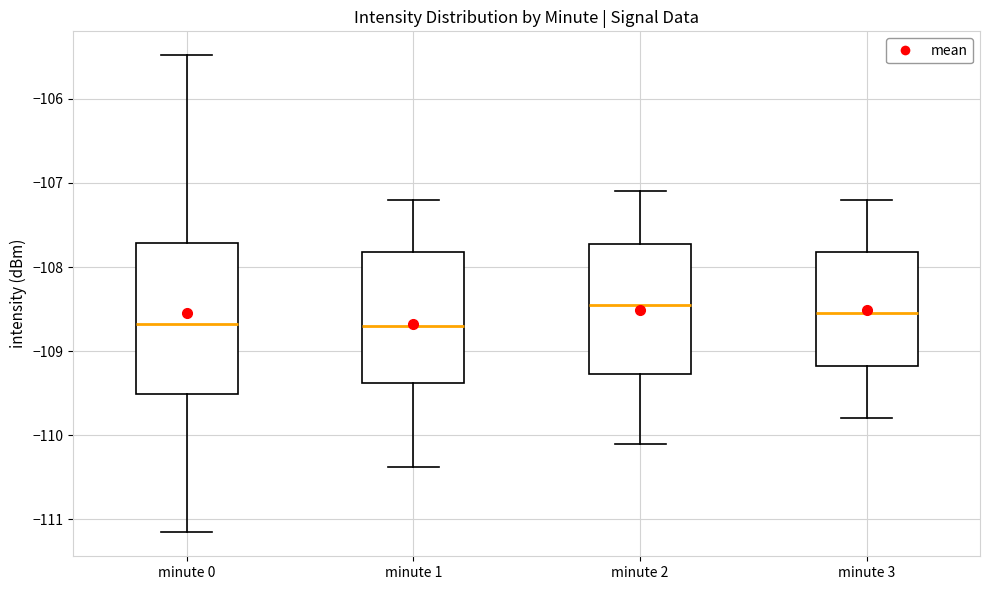

Where does the upper whisker of the box for minute 3 end on the y-axis? The values are not printed on the chart, so give them approximately, as read against the axis.

-107.2